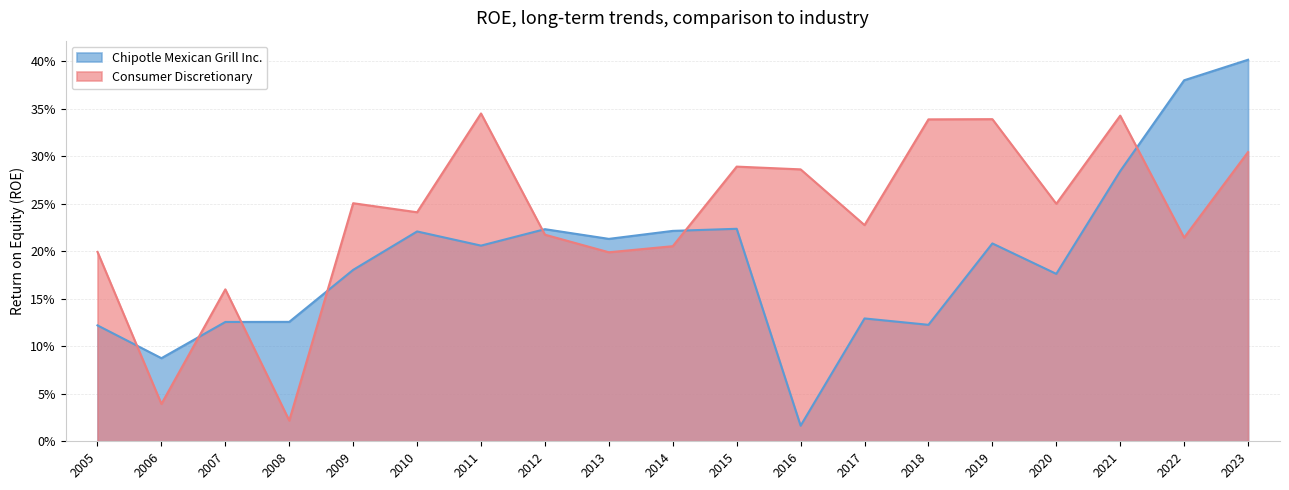

Is it true that Chipotle Mexican Grill Inc. equals 0.4 at 2022?

True